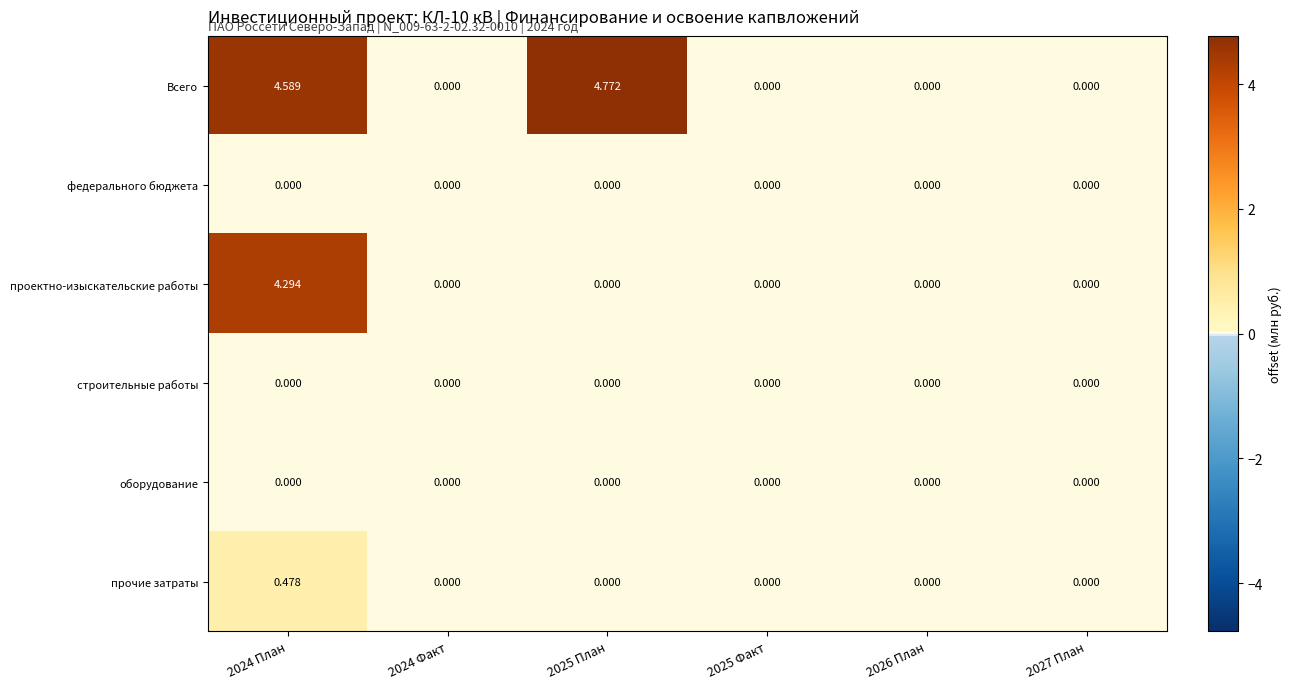

Which series has the widest spread of values?

Всего